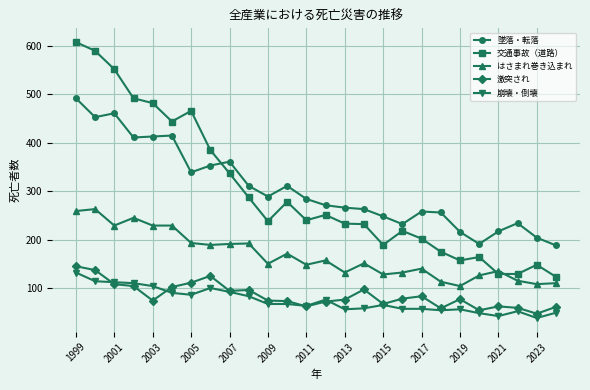

True or false: 崩壊・倒壊 and 墜落・転落 intersect in this chart.

False